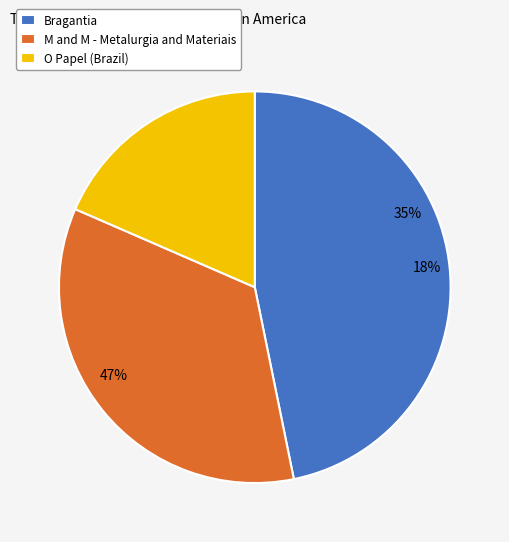

Count the number of slices in the pie.

3